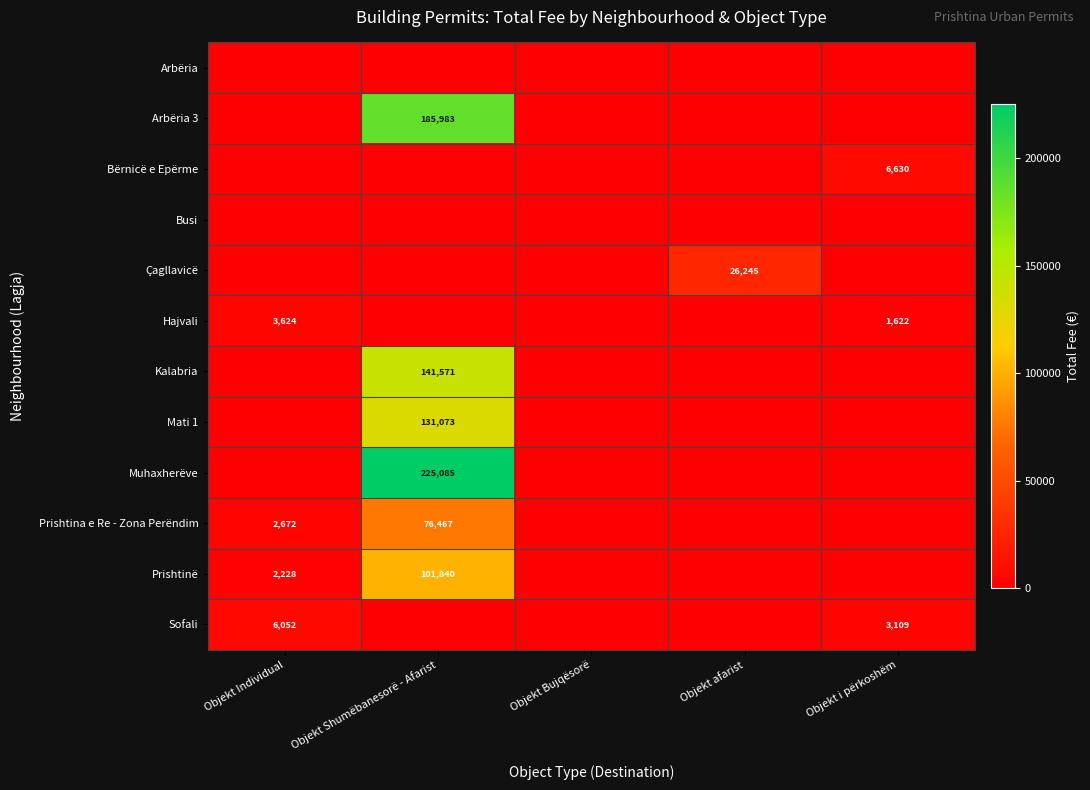

Is it true that Prishtina e Re - Zona Perëndim equals 119493 at Objekt Shumëbanesorë - Afarist?

False